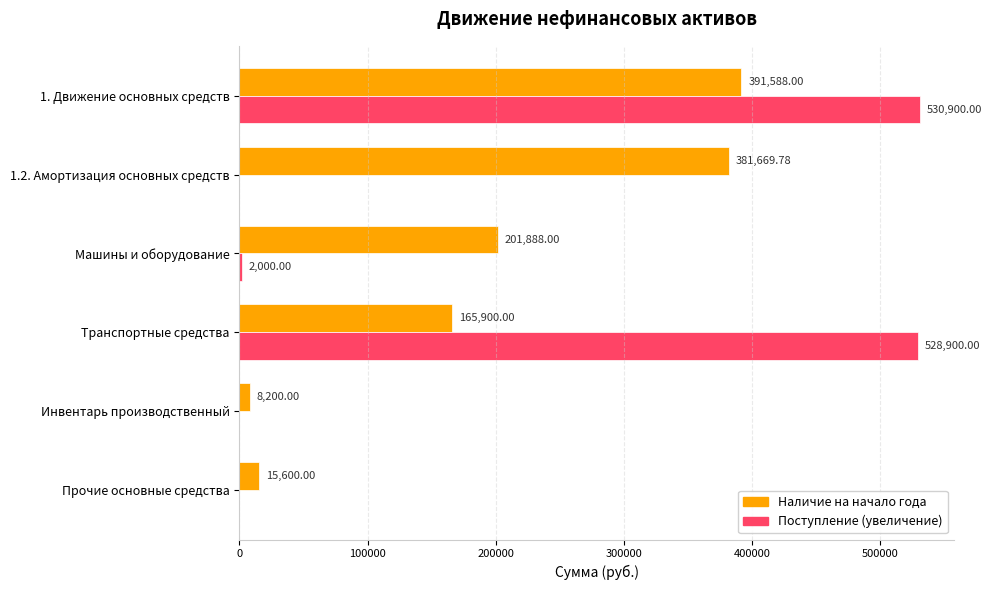

Is the value of Наличие на начало года at Прочие основные средства greater than the value of Поступление (увеличение) at 1. Движение основных средств?

No